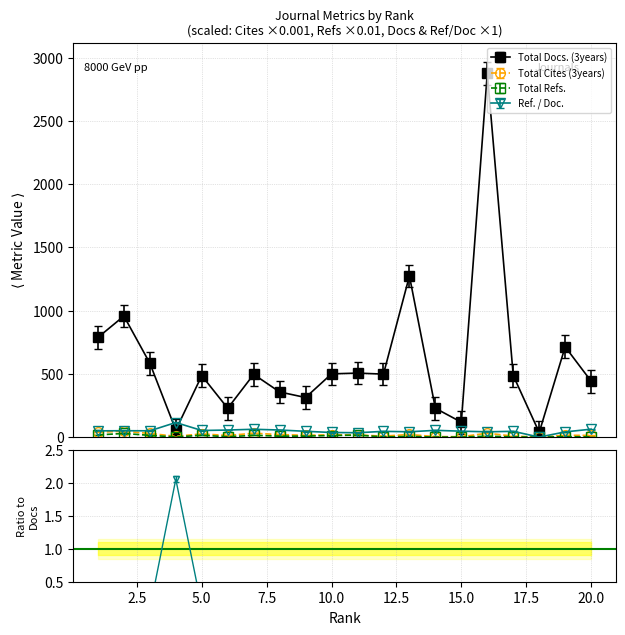

Which series has the largest total across all categories?

Total Docs. (3years)